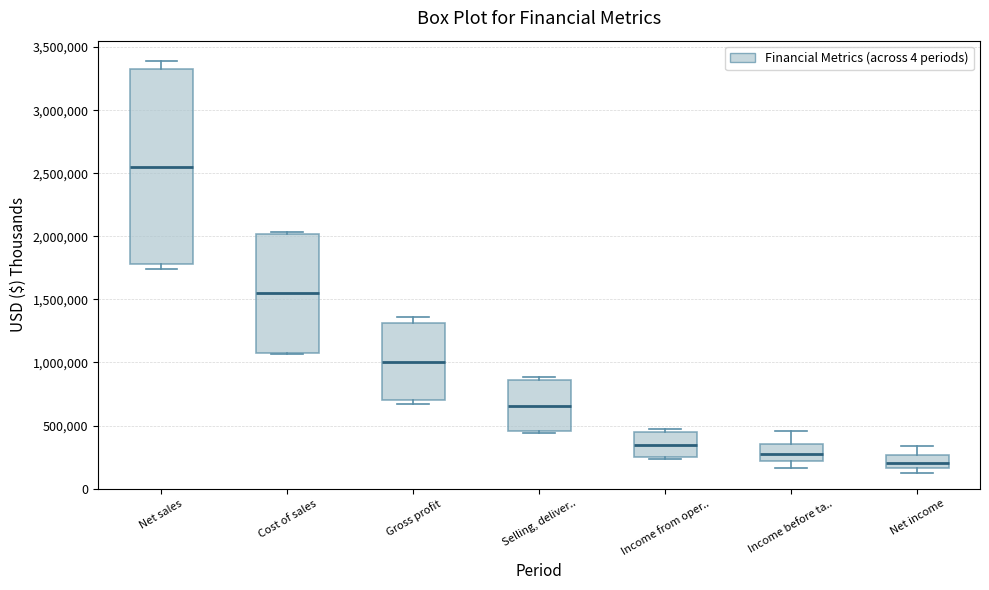

Where is the lower edge of the box for Income before ta.. on the y-axis? The values are not printed on the chart, so give them approximately, as read against the axis.

200000